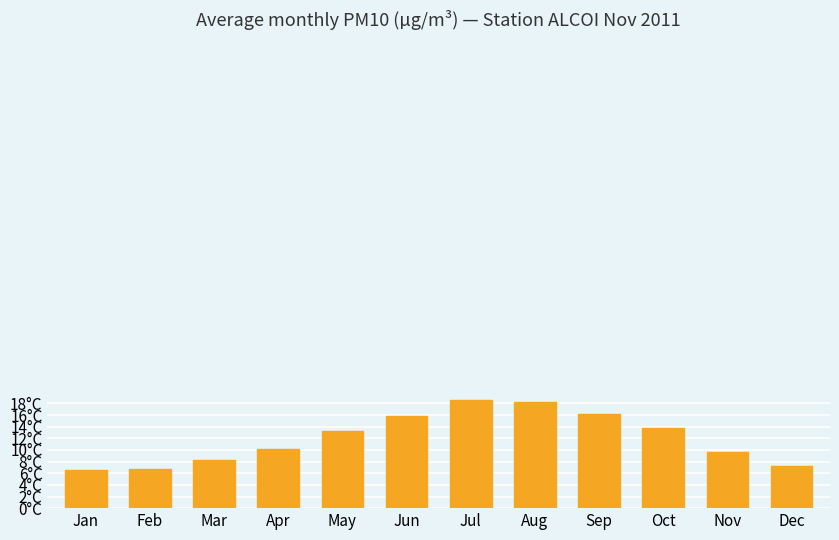

Reading left to right, list all the values displayed in this chart.

6.5	6.8	8.2	10.2	13.2	15.8	18.5	18.2	16.2	13.8	9.6	7.2